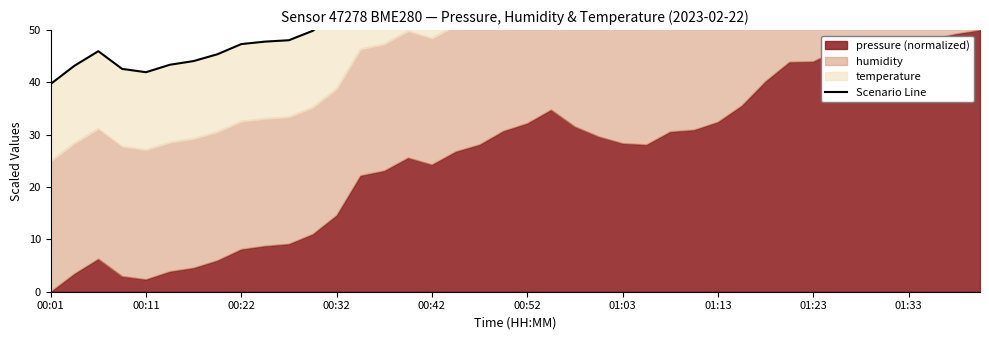

What position from the right is 01:13?

12